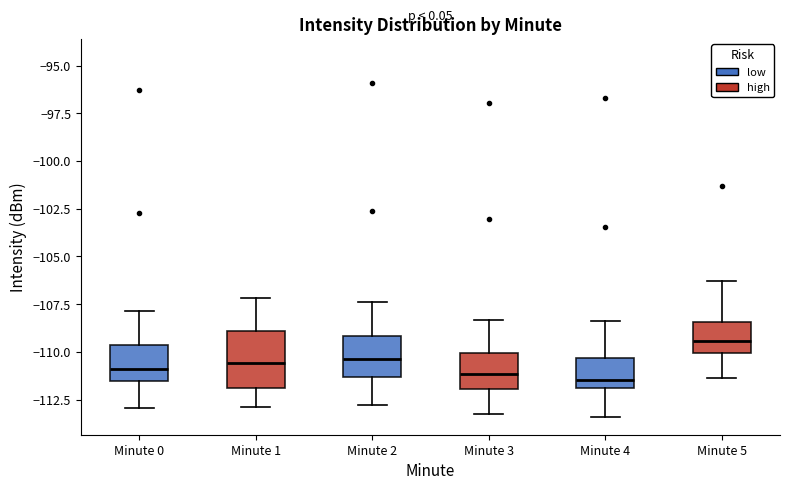

Where is the lower edge of the box for Minute 5 on the y-axis? The values are not printed on the chart, so give them approximately, as read against the axis.

-110.0